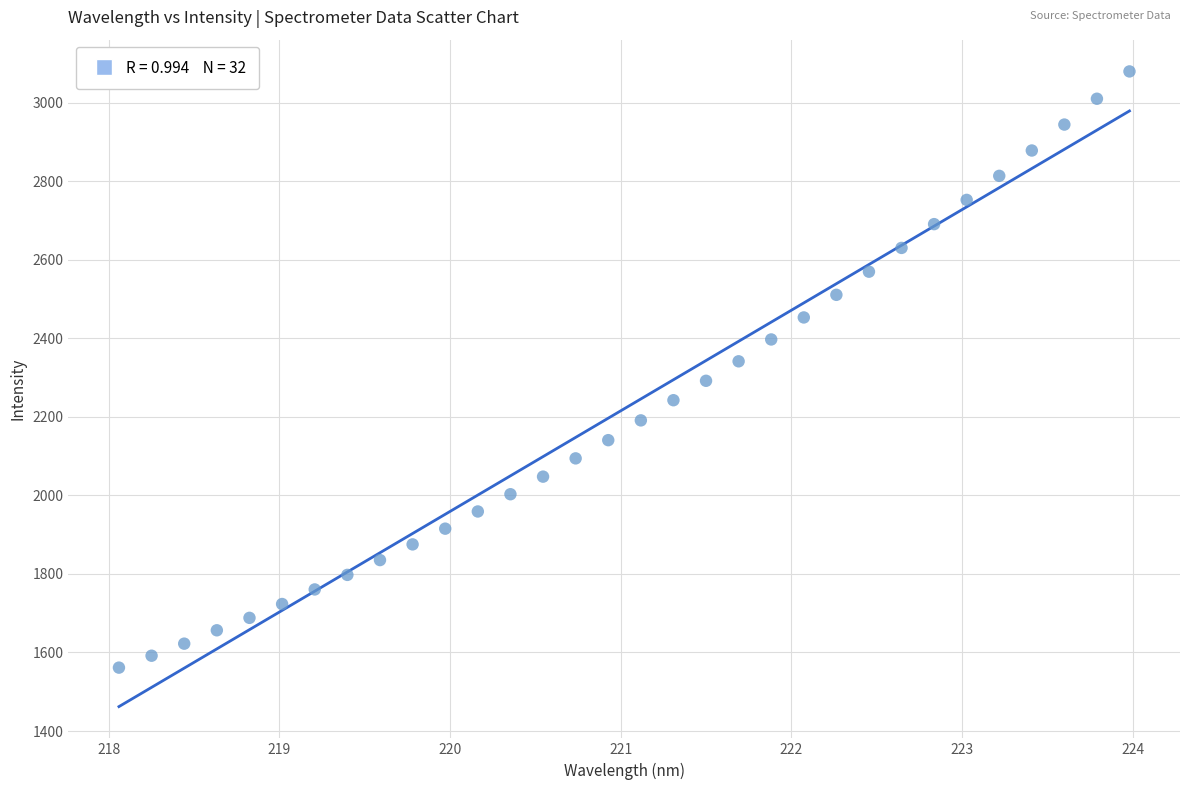

What is the range of Y values (max minus min)?

1518.1